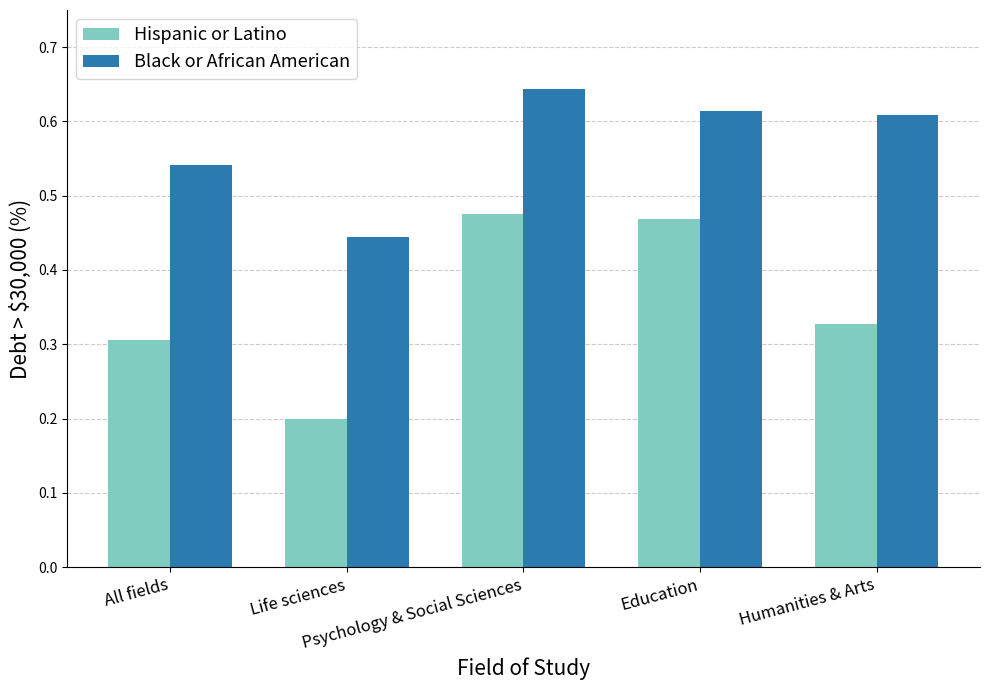

How many bars are there in each group?

2